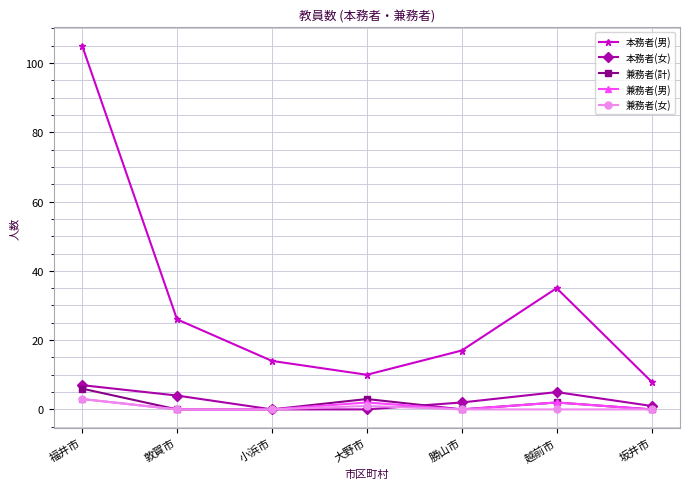

How many categories are shown in the chart?

7